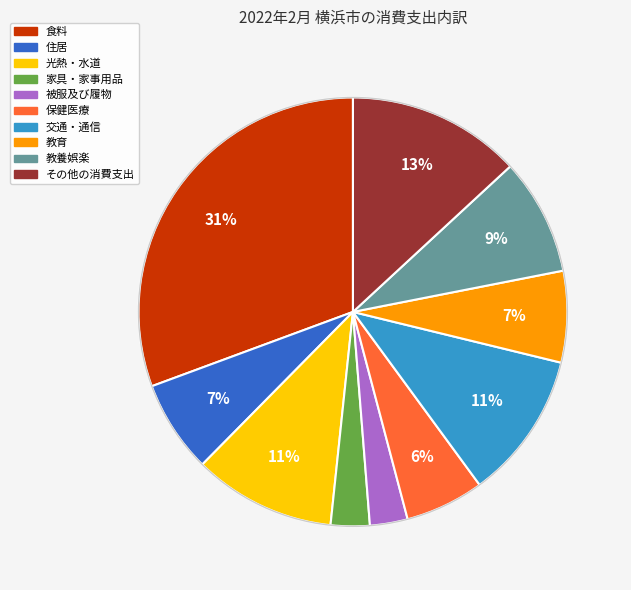

True or false: 光熱・水道 accounts for 11% of the total.

True